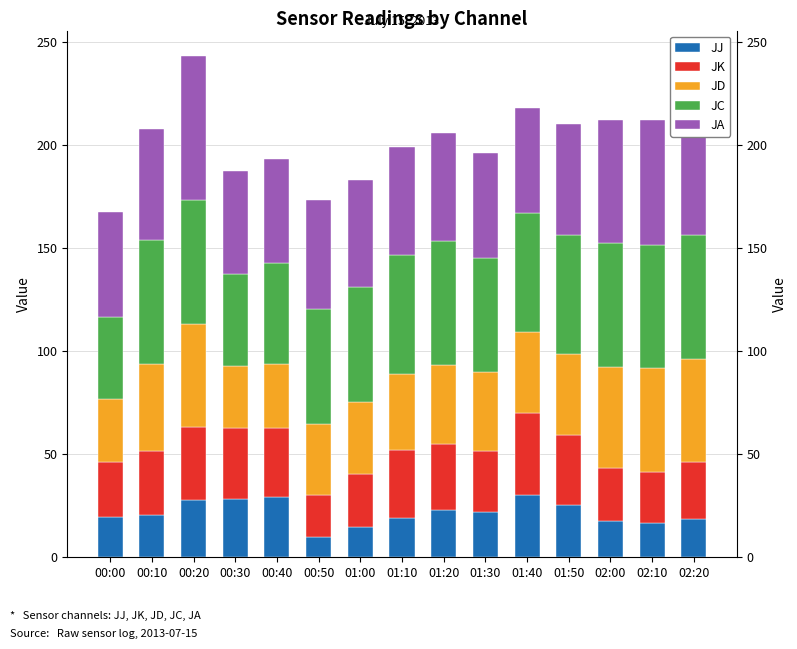

Is it true that JA equals 81.1 at 00:00?

False